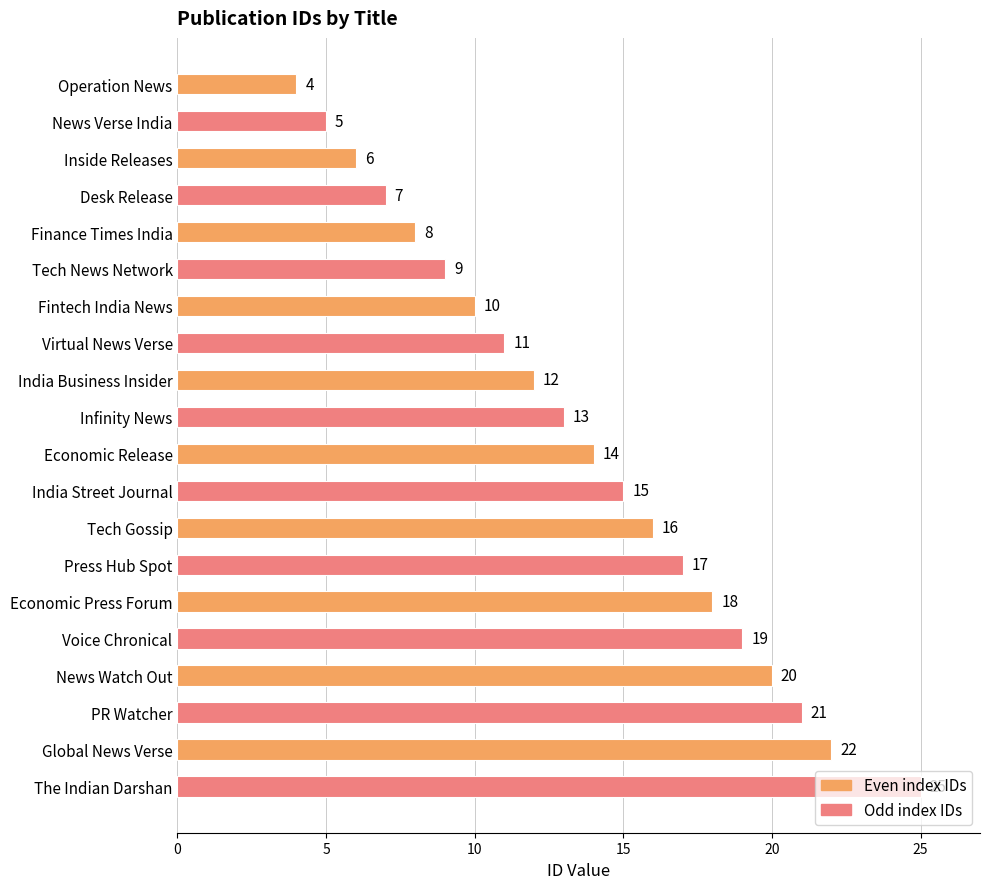

At which label is the value closest to 14?

Economic Release